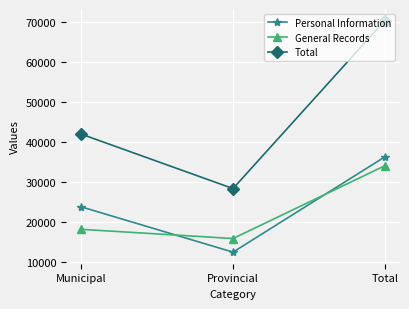

What is the minimum value shown in the chart?

12472